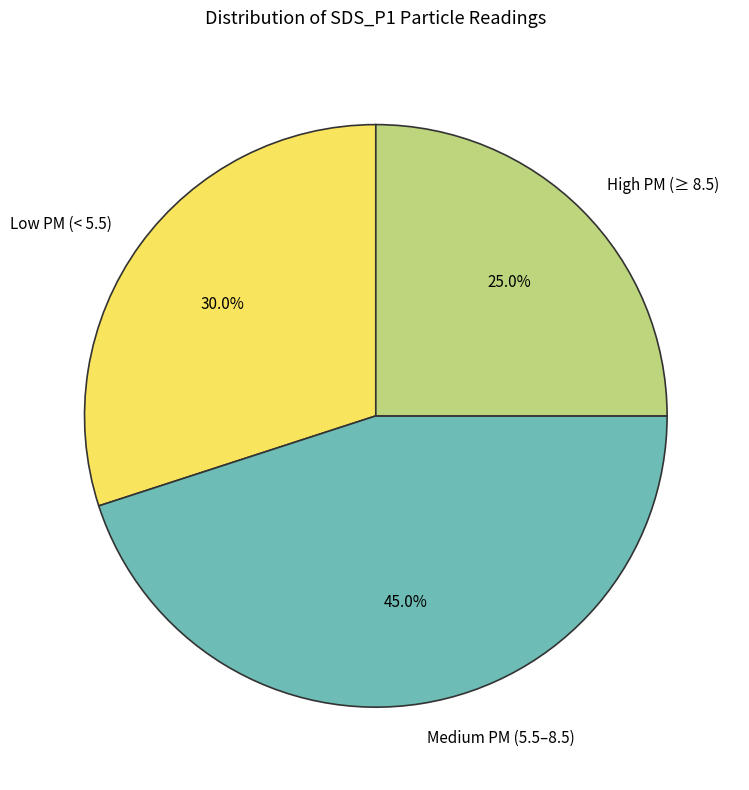

Which category has the smallest portion of the pie?

High PM (≥ 8.5)